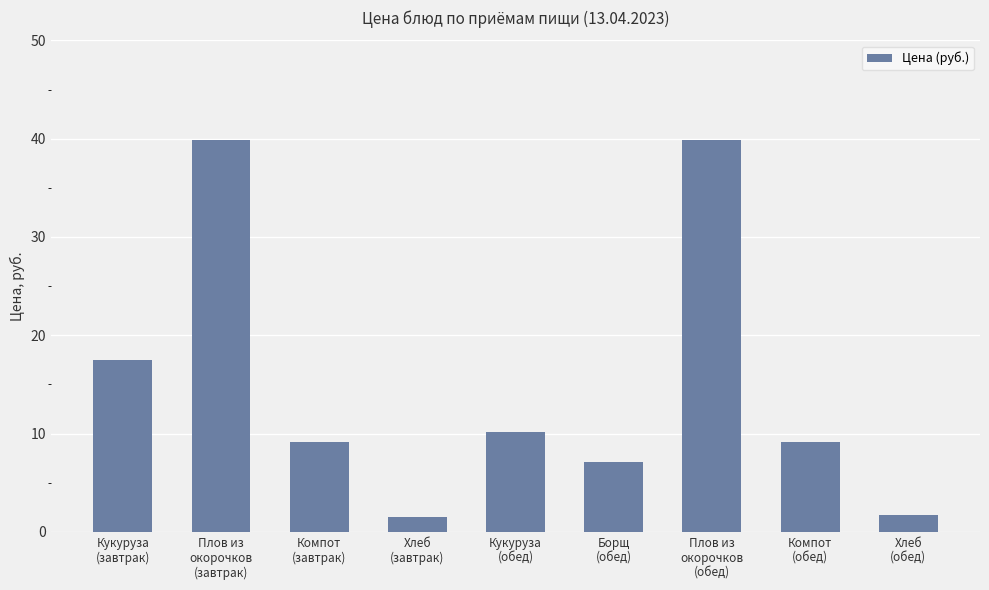

Are the bars grouped side by side (vs. stacked)?

No